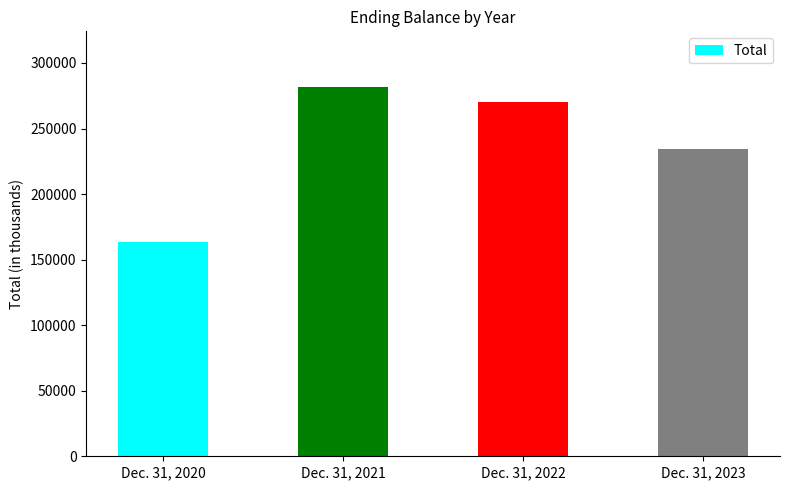

Where does the data first go above 270457?

Dec. 31, 2021